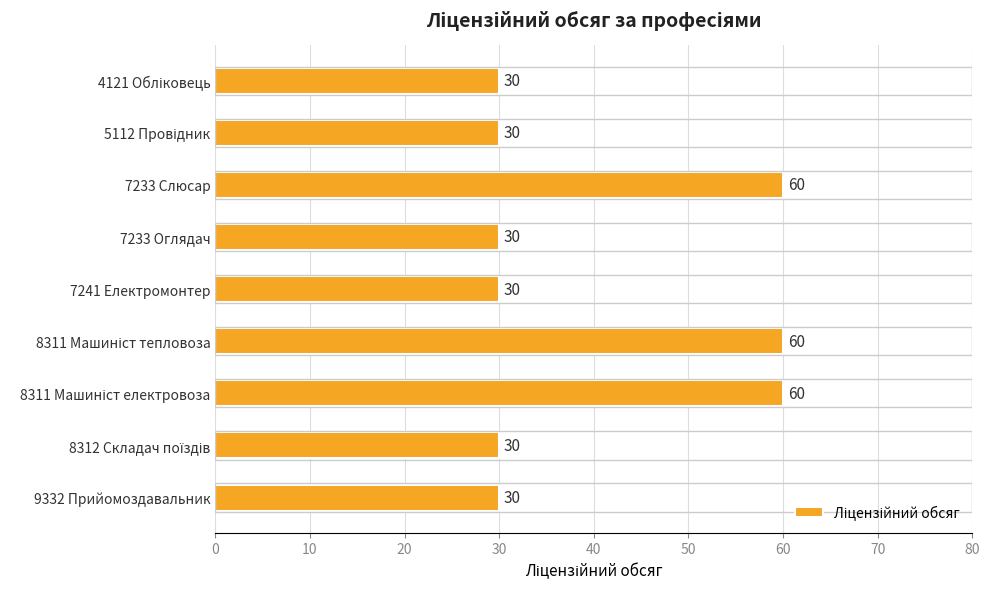

What is the smallest value displayed?

30